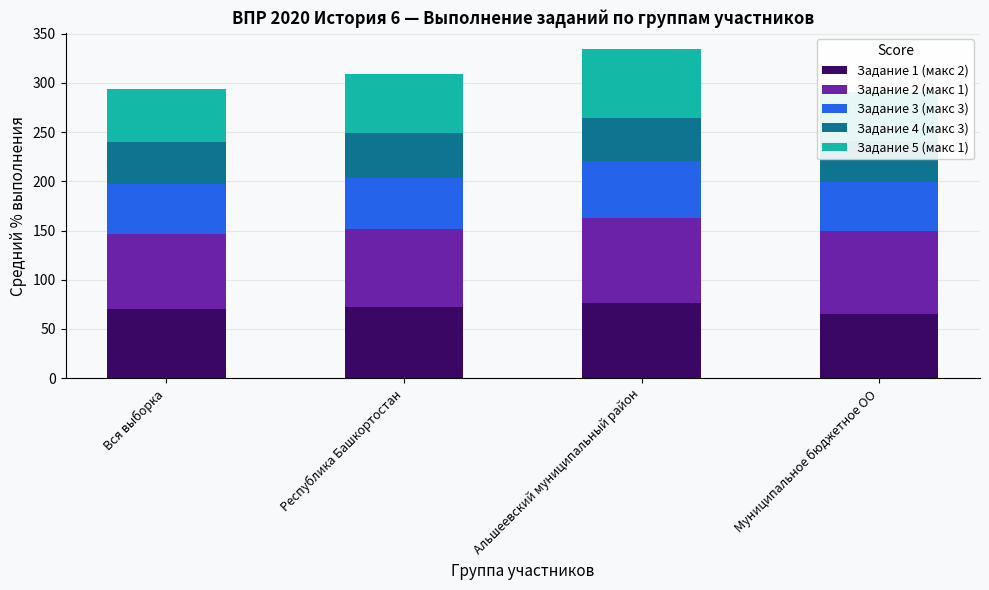

What is the smallest value displayed?

41.7